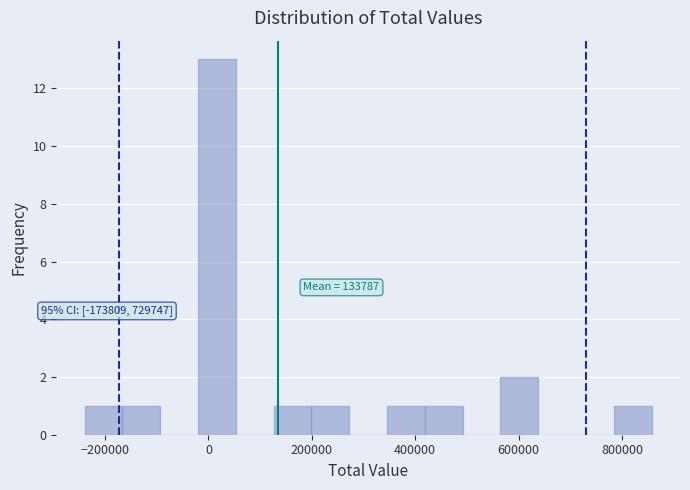

Around what value on the x-axis is the tallest bar? Give the approximate position of its centre, as read against the axis.

20000